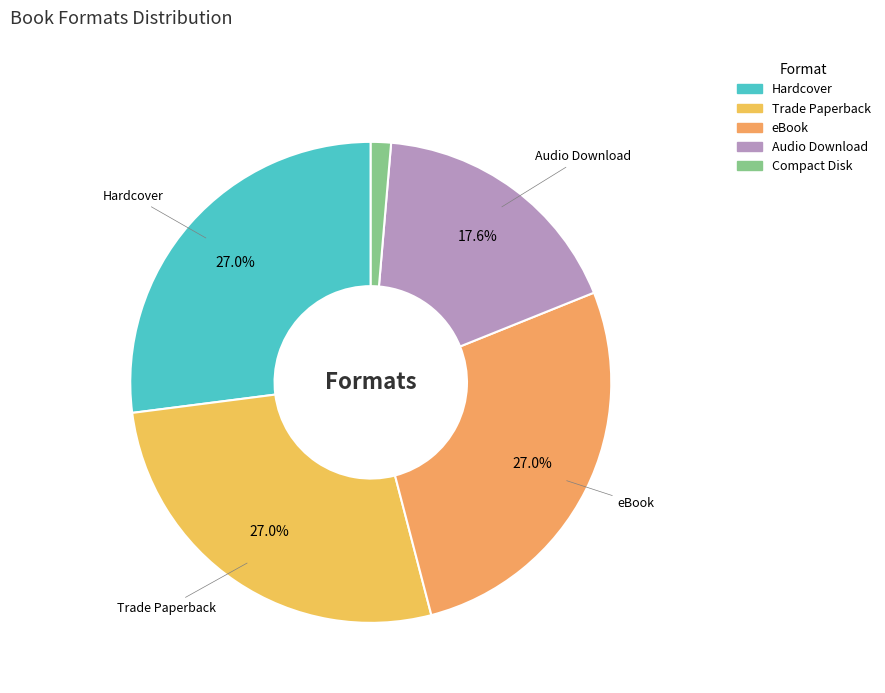

The Hardcover slice represents 41% of the pie. True or false?

False